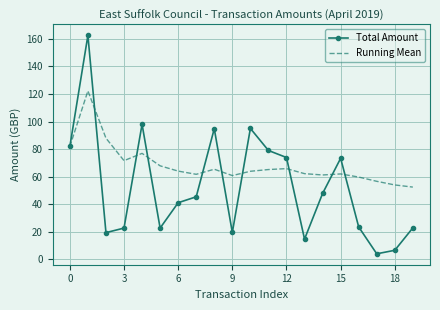

Rank the series by their average value, from lowest to highest.

Total Amount, Running Mean